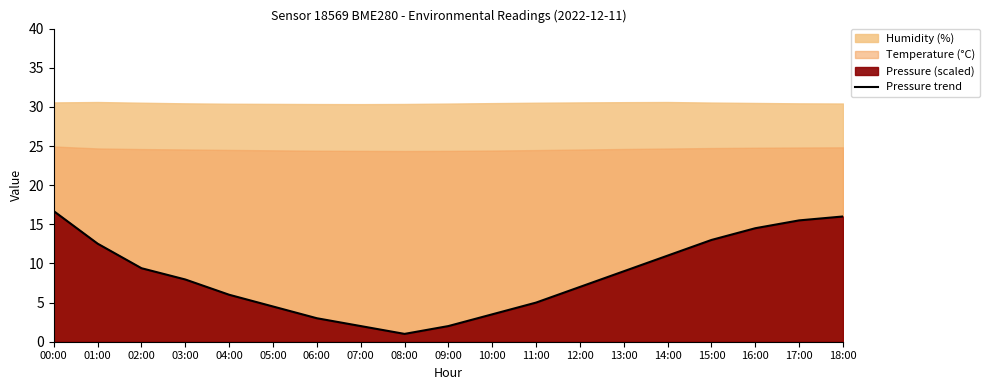

What is the average value?

8.4